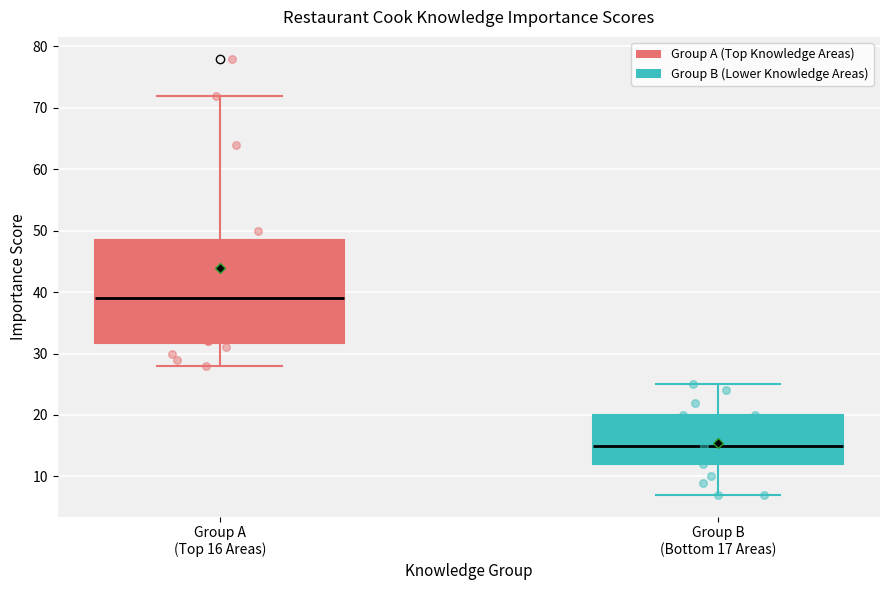

Comparing the boxes themselves (not the whiskers), which one is the tallest?

Group A (Top 16 Areas)